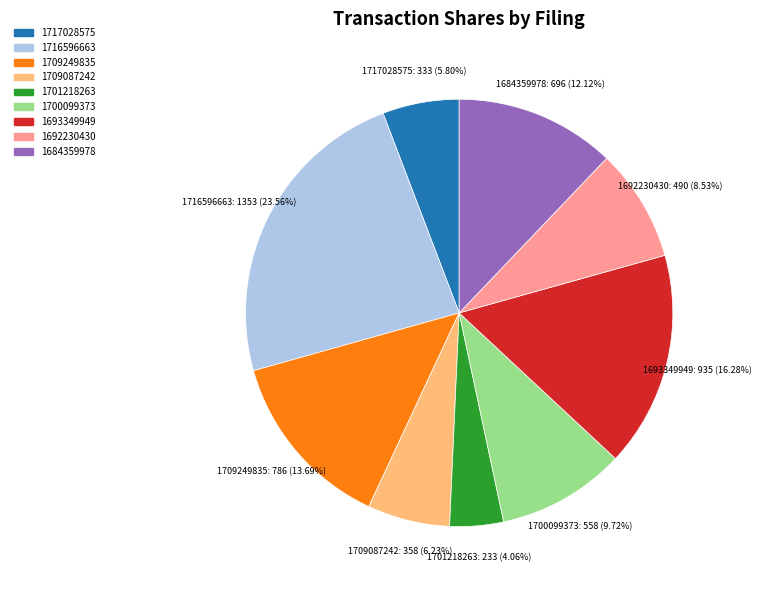

What is the ratio of the value at 1709249835 to the value at 1717028575?

2.4